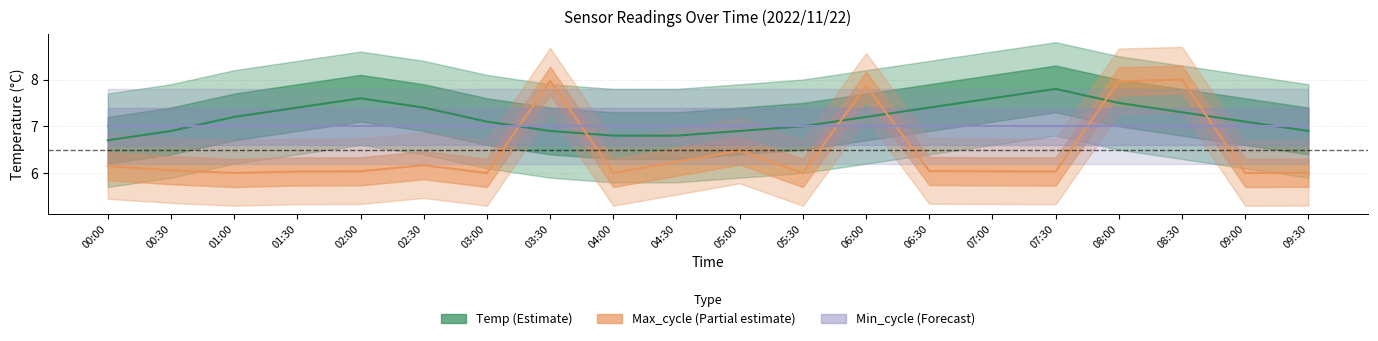

Which series has the largest range (max minus min)?

Max_cycle (Partial)